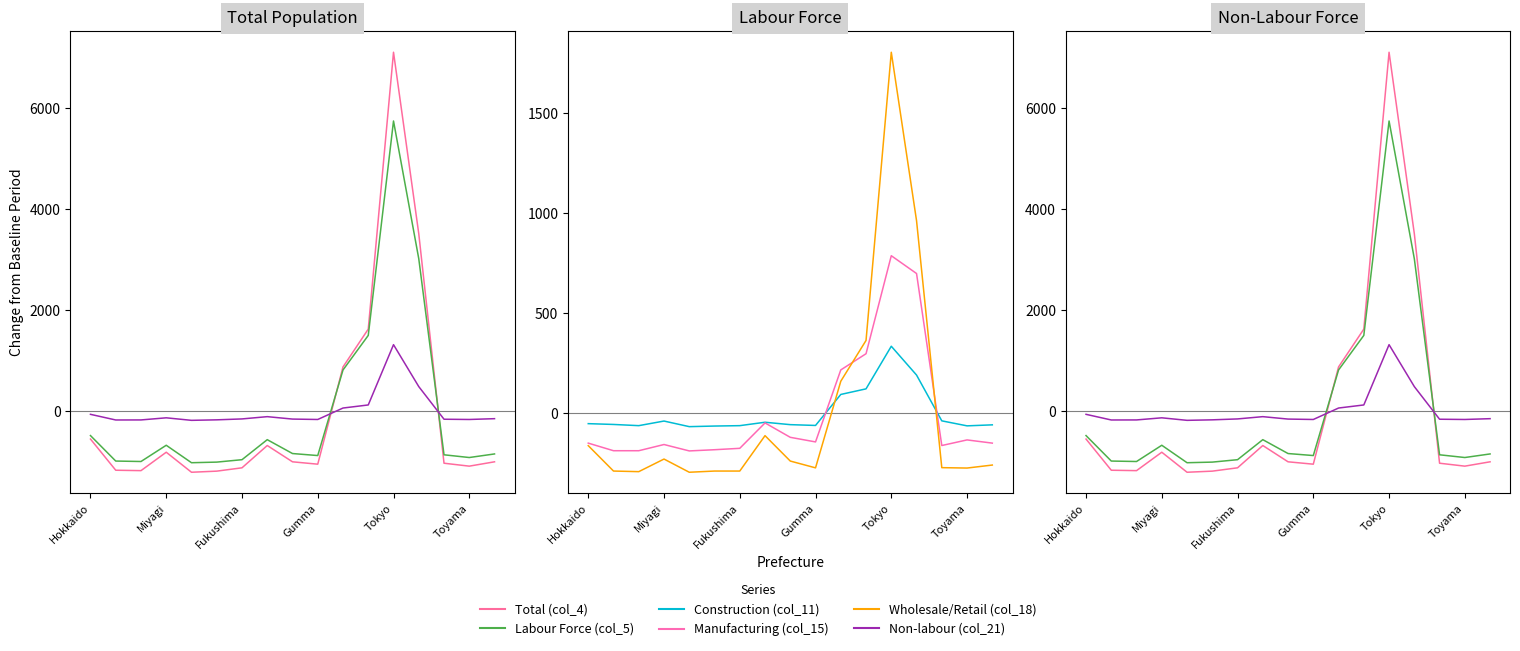

What is the minimum value shown in the chart?

-1213.2